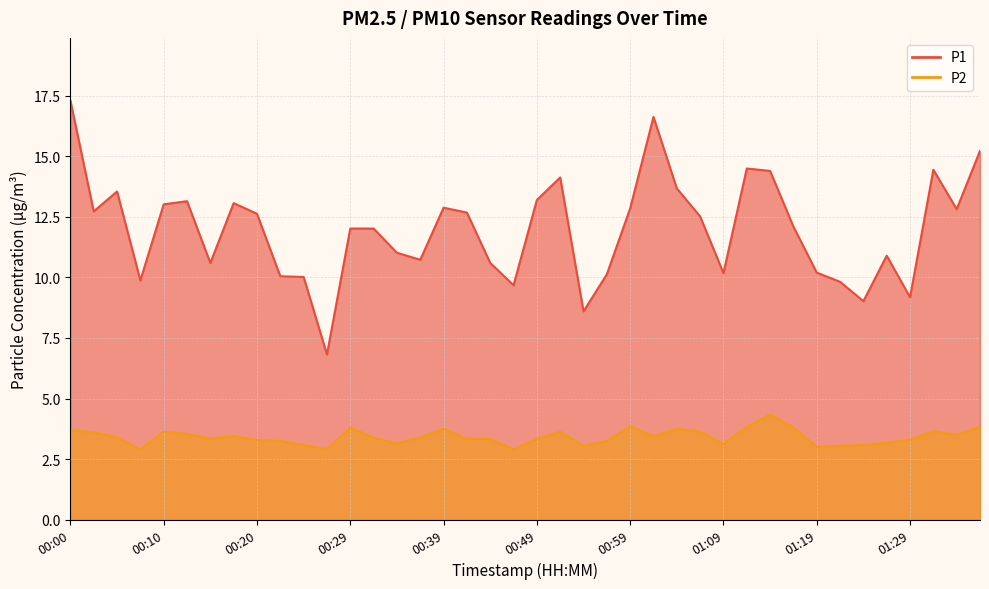

What is the label of the 4th point from the left?

00:07